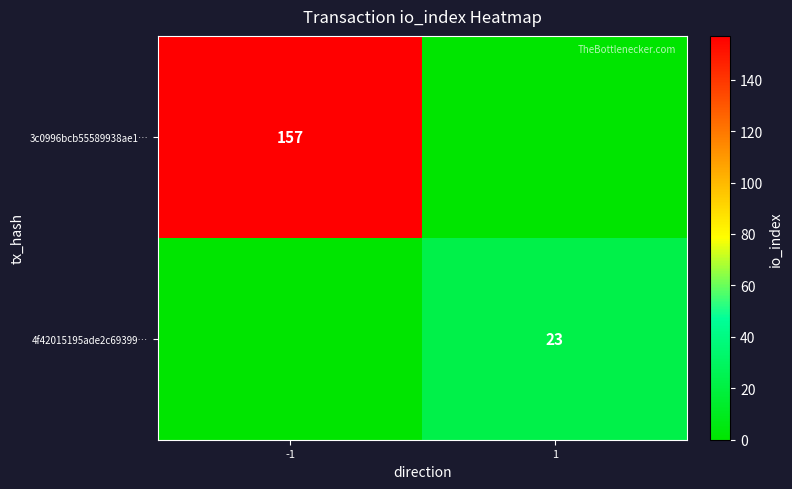

Is it true that 3c0996bcb55589938ae1… equals 157 at -1?

True